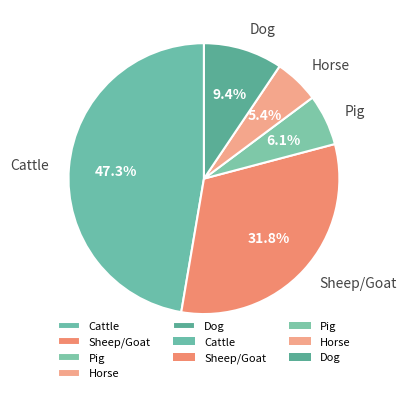

Is it true that Sheep/Goat is 32% of the pie?

True